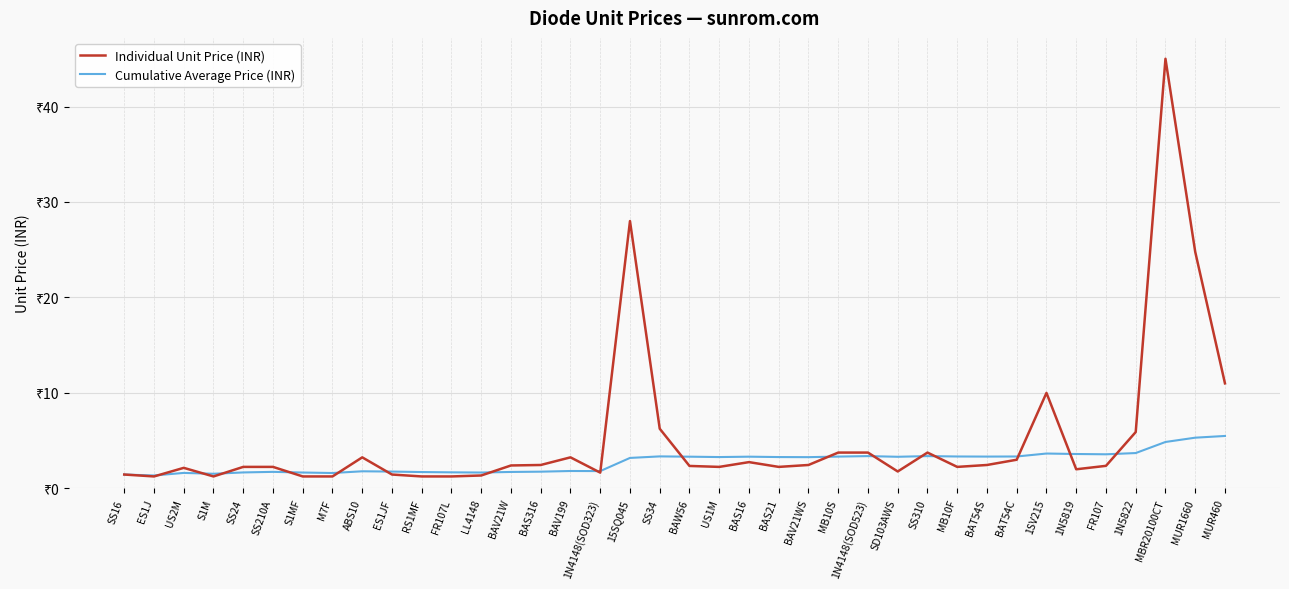

Is this an area chart (filled region under the line)?

No